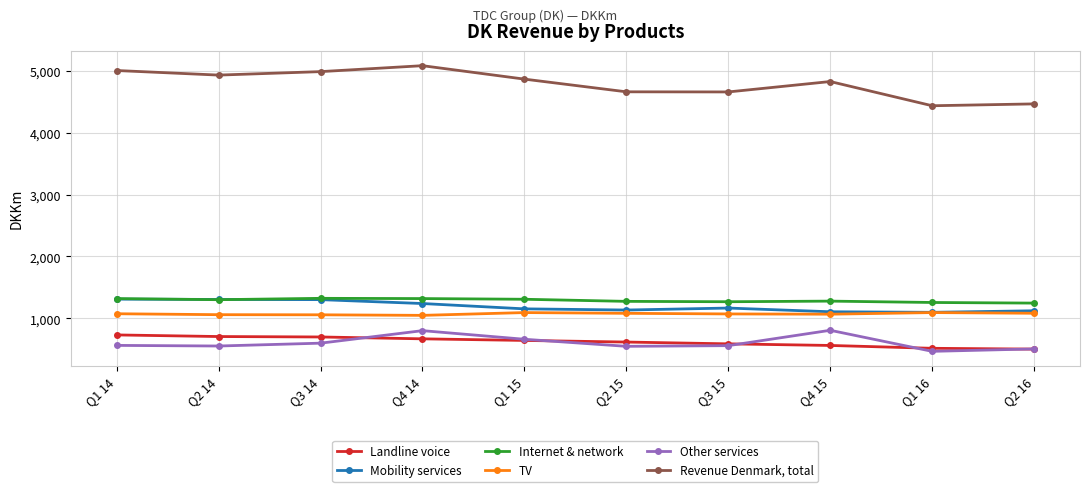

What is the label of the 10th point from the left?

Q2 16